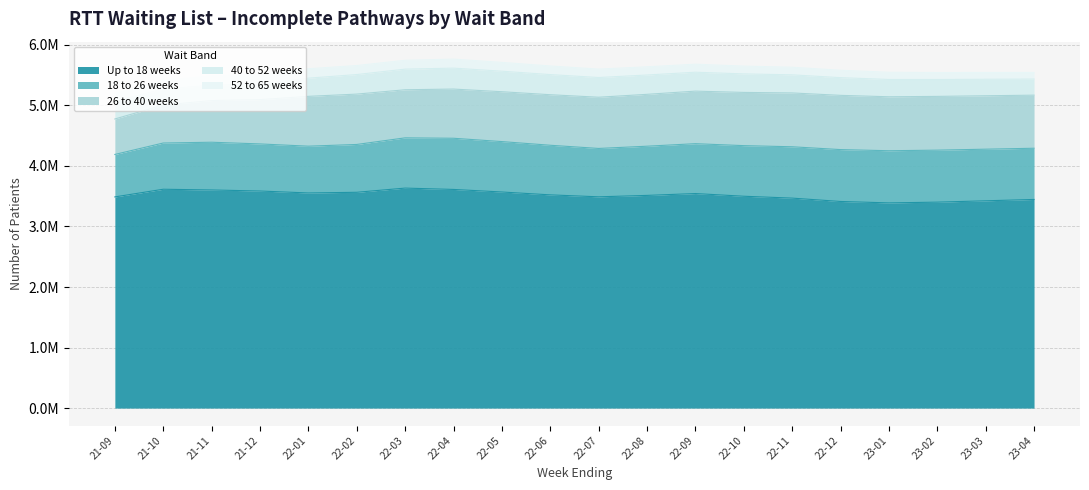

Where does the 26 to 40 weeks series first go above 845678?

2022-08-07